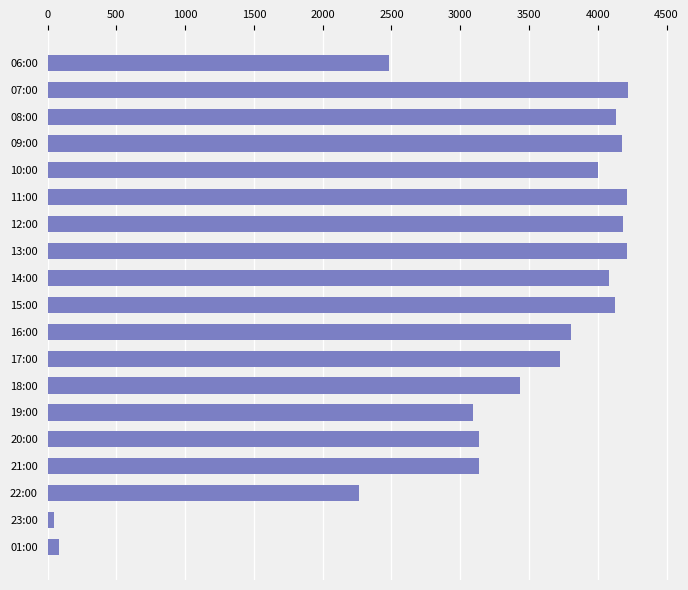

At which label is the value closest to 2135?

22:00